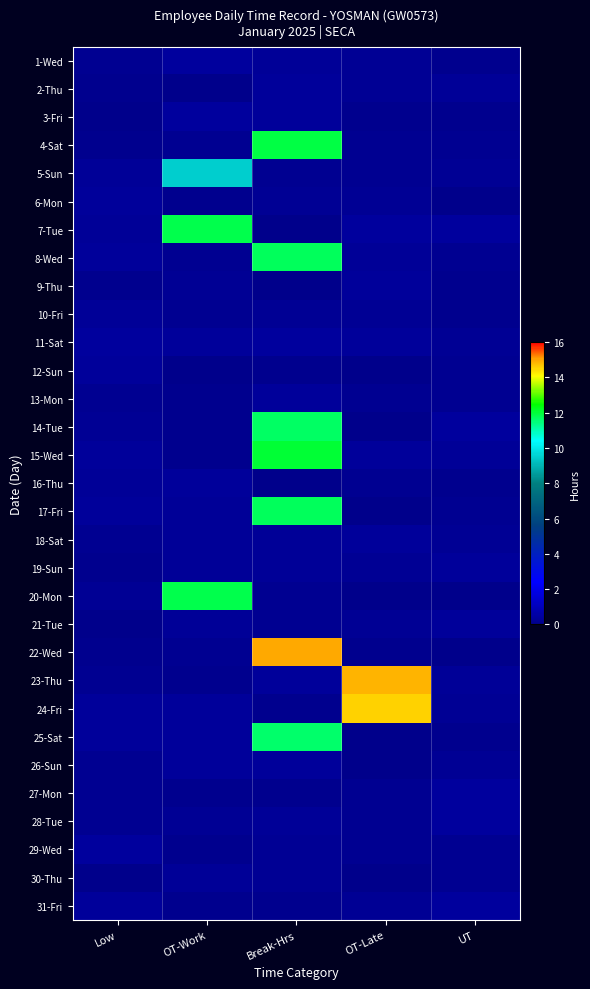

Reading right to left, transcribe all the data shown in this chart.

1-Wed: UT=0.1	OT-Late=0.2	Break-Hrs=0.3	OT-Work=0.4	Low=0.2
2-Thu: UT=0.3	OT-Late=0.2	Break-Hrs=0.3	OT-Work=0.0	Low=0.1
3-Fri: UT=0.1	OT-Late=0.1	Break-Hrs=0.3	OT-Work=0.4	Low=0.0
4-Sat: UT=0.1	OT-Late=0.2	Break-Hrs=11.9	OT-Work=0.1	Low=0.1
5-Sun: UT=0.2	OT-Late=0.2	Break-Hrs=0.1	OT-Work=9.5	Low=0.3
6-Mon: UT=0.0	OT-Late=0.2	Break-Hrs=0.2	OT-Work=0.1	Low=0.3
7-Tue: UT=0.4	OT-Late=0.4	Break-Hrs=0.0	OT-Work=11.8	Low=0.3
8-Wed: UT=0.2	OT-Late=0.3	Break-Hrs=11.7	OT-Work=0.1	Low=0.3
9-Thu: UT=0.1	OT-Late=0.4	Break-Hrs=0.0	OT-Work=0.2	Low=0.1
10-Fri: UT=0.1	OT-Late=0.2	Break-Hrs=0.2	OT-Work=0.1	Low=0.3
11-Sat: UT=0.2	OT-Late=0.4	Break-Hrs=0.4	OT-Work=0.3	Low=0.4
12-Sun: UT=0.1	OT-Late=0.0	Break-Hrs=0.1	OT-Work=0.1	Low=0.4
13-Mon: UT=0.1	OT-Late=0.2	Break-Hrs=0.3	OT-Work=0.1	Low=0.2
14-Tue: UT=0.4	OT-Late=0.0	Break-Hrs=11.7	OT-Work=0.1	Low=0.2
15-Wed: UT=0.3	OT-Late=0.3	Break-Hrs=12.1	OT-Work=0.1	Low=0.3
16-Thu: UT=0.1	OT-Late=0.2	Break-Hrs=0.0	OT-Work=0.3	Low=0.3
17-Fri: UT=0.1	OT-Late=0.0	Break-Hrs=11.7	OT-Work=0.3	Low=0.3
18-Sat: UT=0.2	OT-Late=0.4	Break-Hrs=0.3	OT-Work=0.3	Low=0.1
19-Sun: UT=0.3	OT-Late=0.2	Break-Hrs=0.3	OT-Work=0.3	Low=0.1
20-Mon: UT=0.1	OT-Late=0.0	Break-Hrs=0.2	OT-Work=11.9	Low=0.2
21-Tue: UT=0.4	OT-Late=0.2	Break-Hrs=0.1	OT-Work=0.3	Low=0.0
22-Wed: UT=0.0	OT-Late=0.1	Break-Hrs=15.0	OT-Work=0.2	Low=0.1
23-Thu: UT=0.3	OT-Late=14.8	Break-Hrs=0.4	OT-Work=0.1	Low=0.1
24-Fri: UT=0.2	OT-Late=14.5	Break-Hrs=0.1	OT-Work=0.3	Low=0.4
25-Sat: UT=0.1	OT-Late=0.1	Break-Hrs=11.6	OT-Work=0.4	Low=0.3
26-Sun: UT=0.2	OT-Late=0.0	Break-Hrs=0.3	OT-Work=0.3	Low=0.2
27-Mon: UT=0.4	OT-Late=0.1	Break-Hrs=0.1	OT-Work=0.1	Low=0.2
28-Tue: UT=0.4	OT-Late=0.2	Break-Hrs=0.3	OT-Work=0.2	Low=0.1
29-Wed: UT=0.1	OT-Late=0.1	Break-Hrs=0.2	OT-Work=0.1	Low=0.4
30-Thu: UT=0.1	OT-Late=0.0	Break-Hrs=0.2	OT-Work=0.3	Low=0.0
31-Fri: UT=0.4	OT-Late=0.2	Break-Hrs=0.1	OT-Work=0.1	Low=0.4